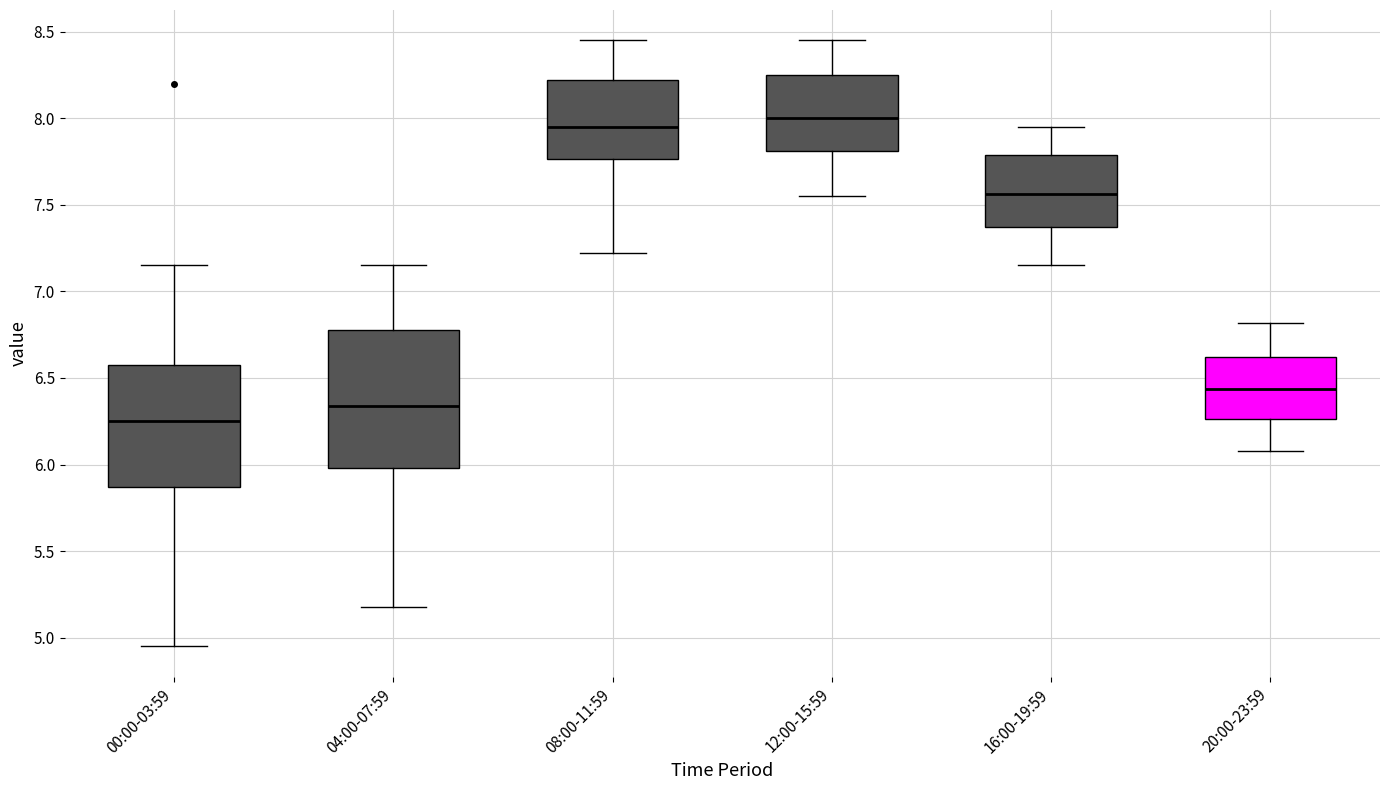

Reading left to right, read every box against the y-axis: the position of its median line, the range the box covers, and the ends of its whiskers. The values are not printed on the chart, so give them approximately, as read against the axis.

00:00-03:59: median 6.25, box 5.85 to 6.60, whiskers 4.95 to 7.15
04:00-07:59: median 6.35, box 6.00 to 6.80, whiskers 5.20 to 7.15
08:00-11:59: median 7.95, box 7.75 to 8.20, whiskers 7.20 to 8.45
12:00-15:59: median 8.00, box 7.80 to 8.25, whiskers 7.55 to 8.45
16:00-19:59: median 7.55, box 7.35 to 7.80, whiskers 7.15 to 7.95
20:00-23:59: median 6.45, box 6.25 to 6.60, whiskers 6.10 to 6.80